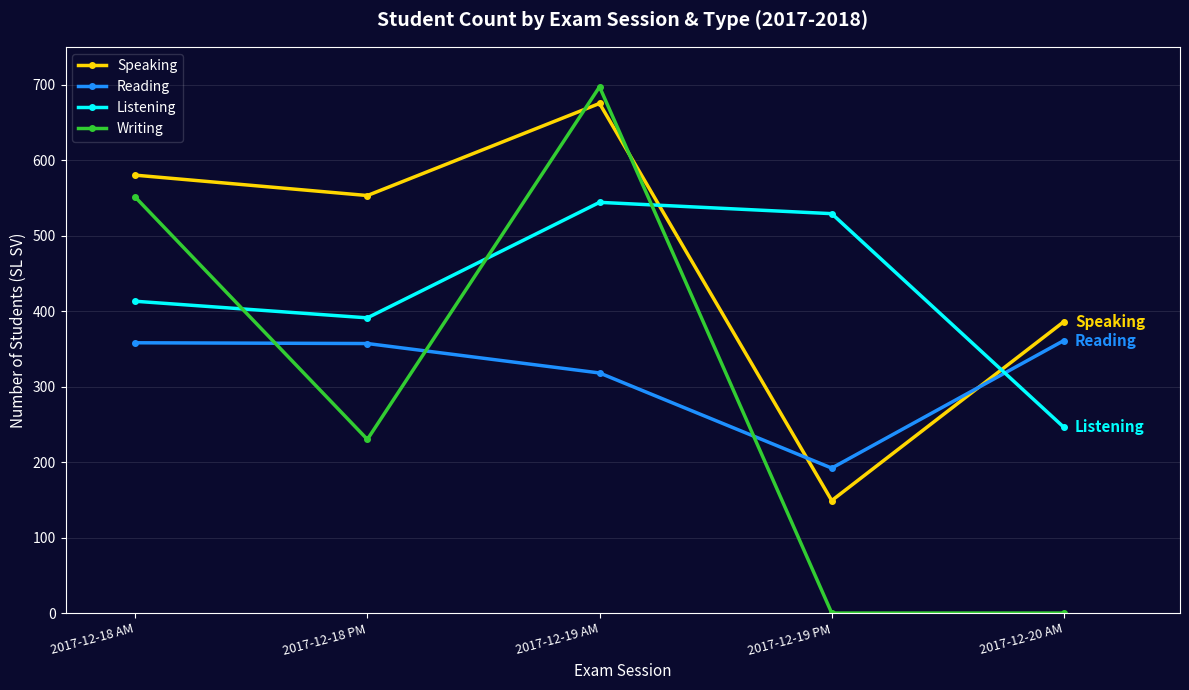

Which series changed the most between 2017-12-18 AM and 2017-12-18 PM?

Writing